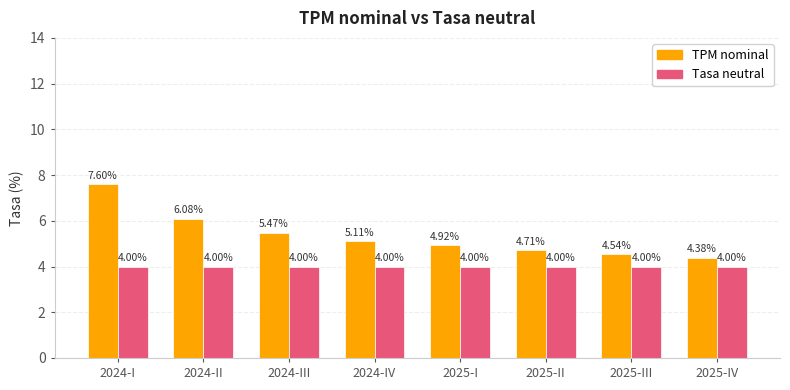

Rank the series by their maximum value, from highest to lowest.

TPM nominal, Tasa neutral